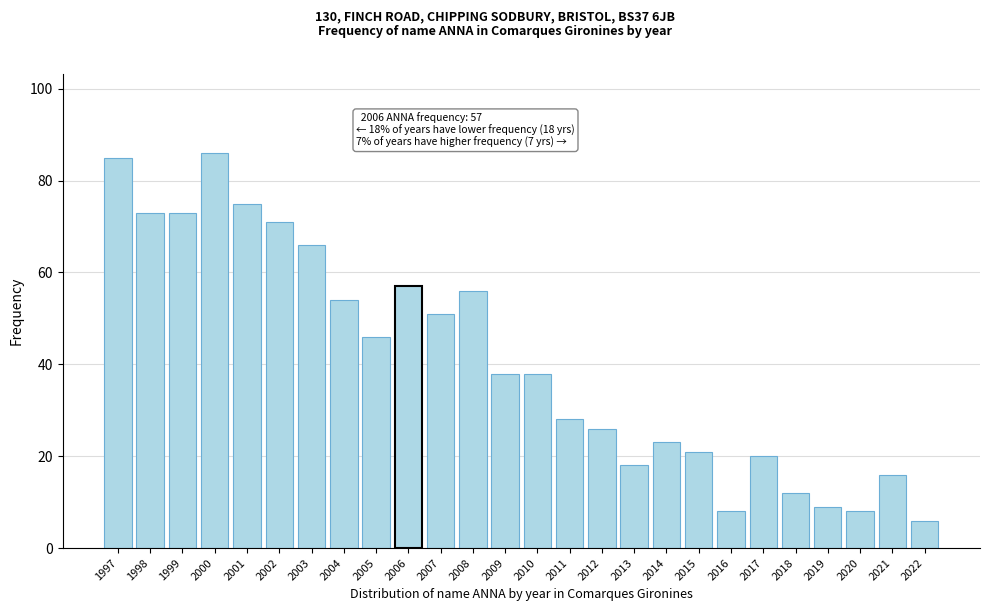

Reading left to right, list all the values displayed in this chart.

1997=85	1998=73	1999=73	2000=86	2001=75	2002=71	2003=66	2004=54	2005=46	2006=57	2007=51	2008=56	2009=38	2010=38	2011=28	2012=26	2013=18	2014=23	2015=21	2016=8	2017=20	2018=12	2019=9	2020=8	2021=16	2022=6